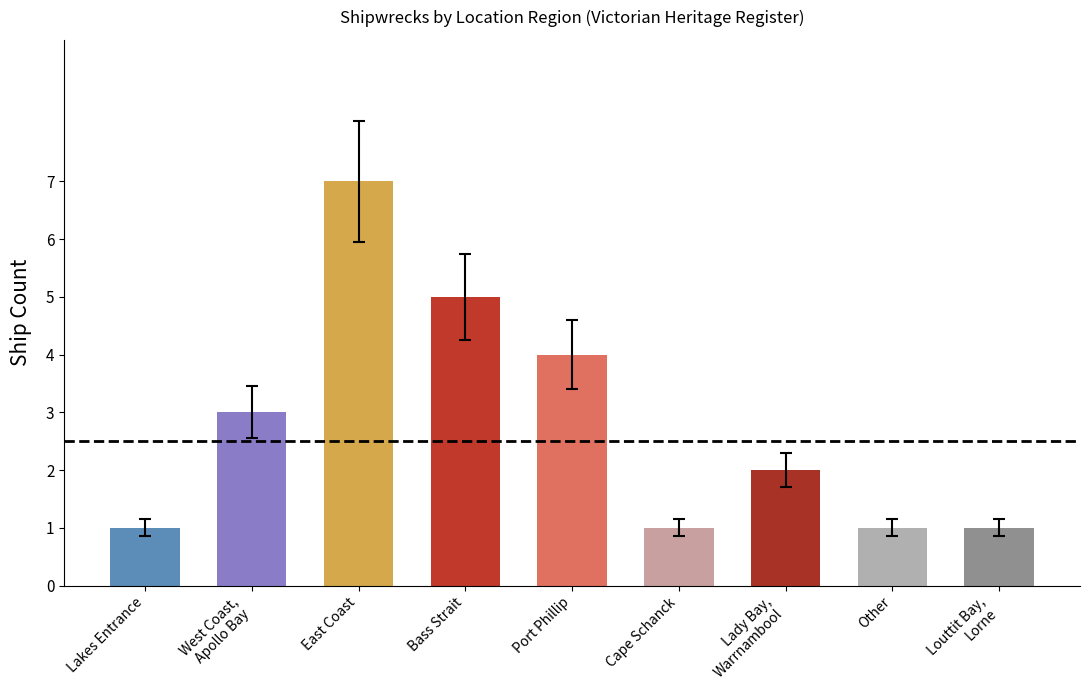

True or false: the data shows 3 at West Coast,
Apollo Bay.

True